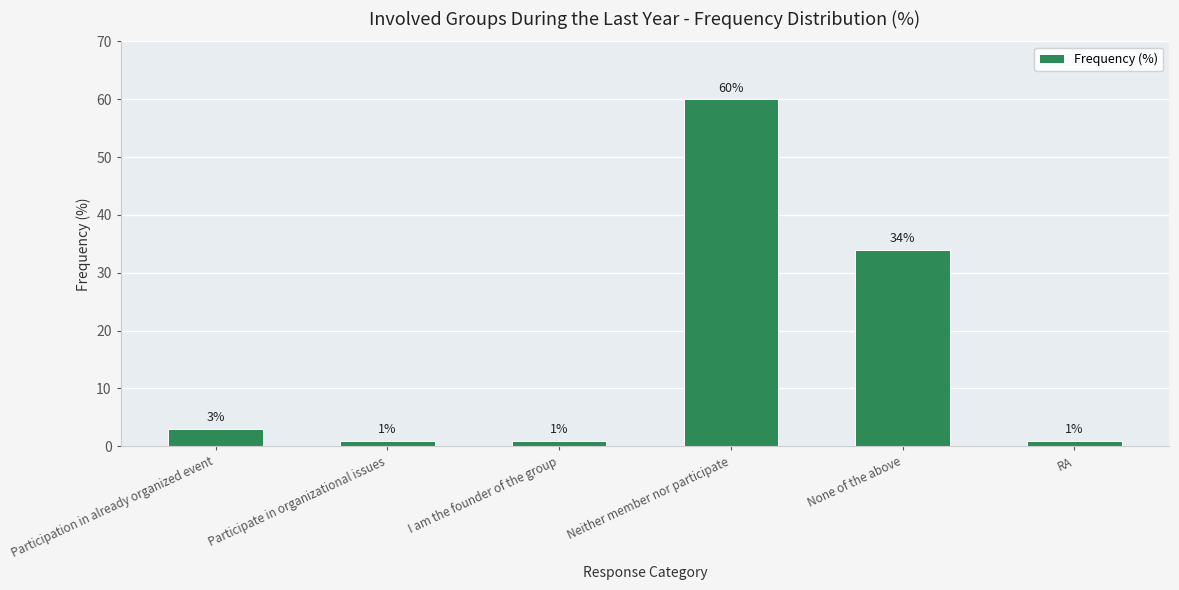

The chart shows a value of 34 at None of the above. True or false?

True